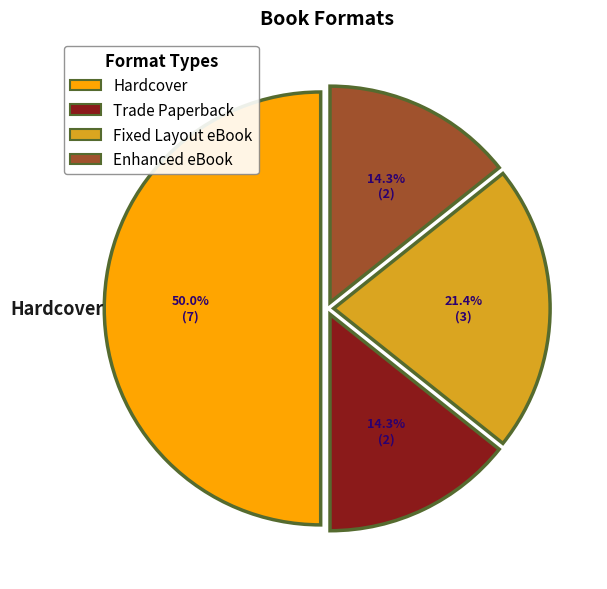

To the nearest percent, what is the difference between the largest and smallest slice percentages?

36%